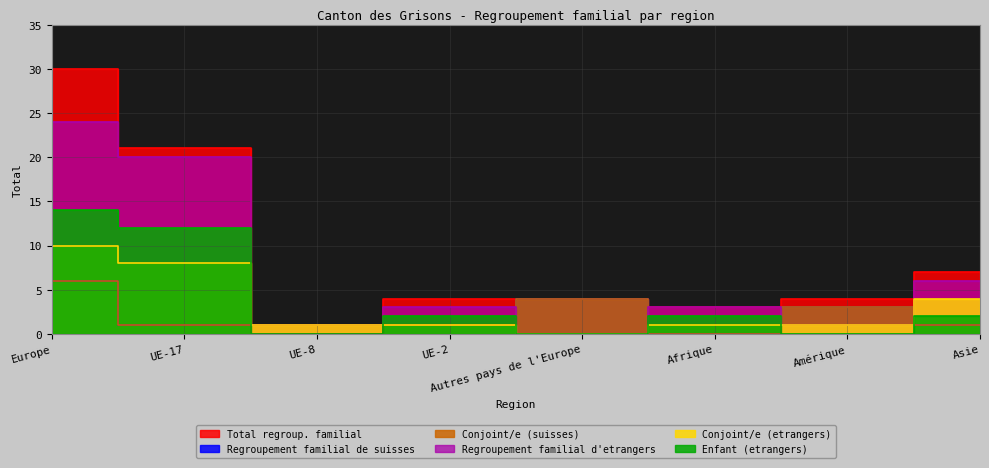

True or false: Regroupement familial de suisses and Conjoint/e (suisses) cross at least once.

False